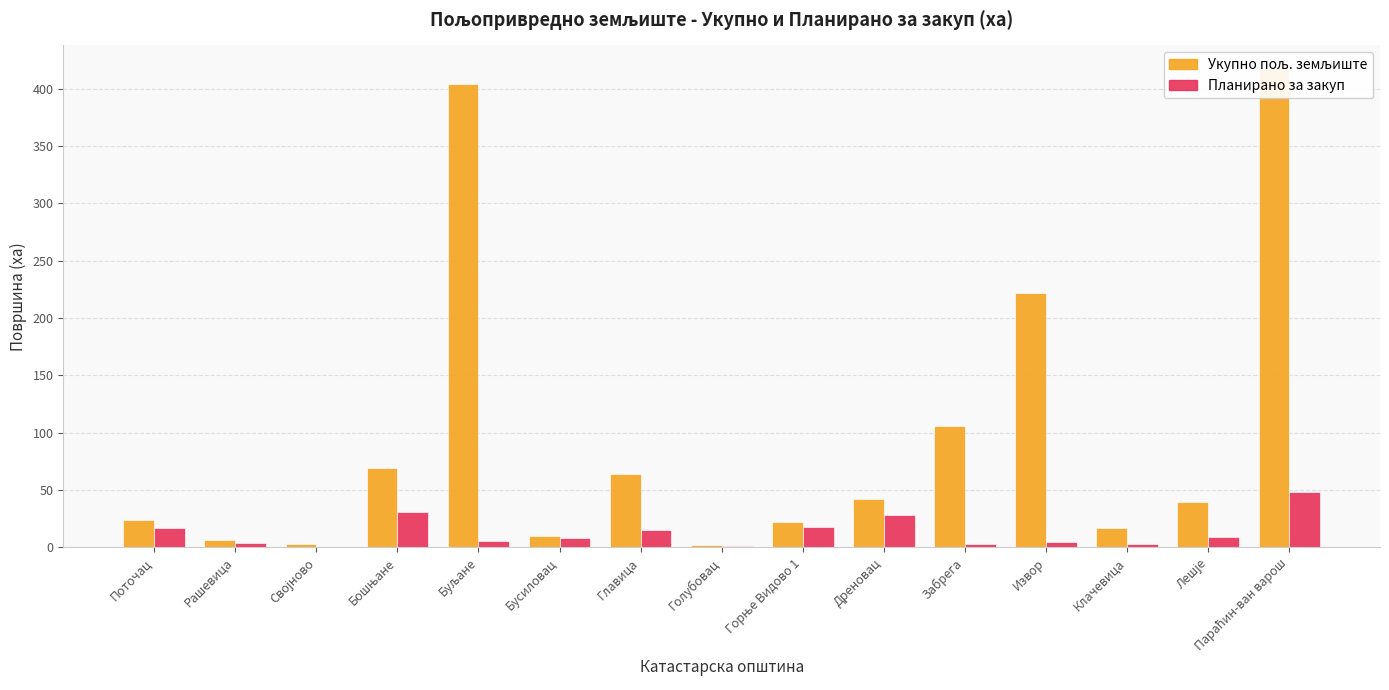

What is the difference between the highest and lowest values at Бусиловац?

2.2